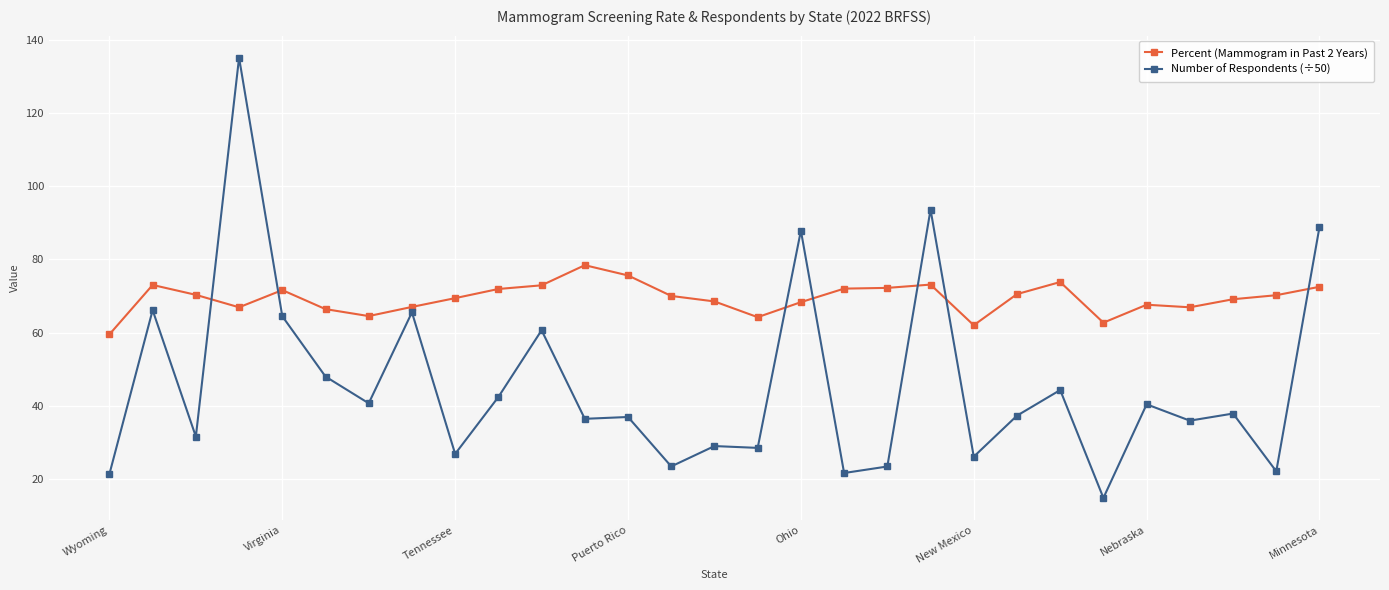

List the series in order of their peak value, highest first.

Number of Respondents (÷50), Percent (Mammogram in Past 2 Years)